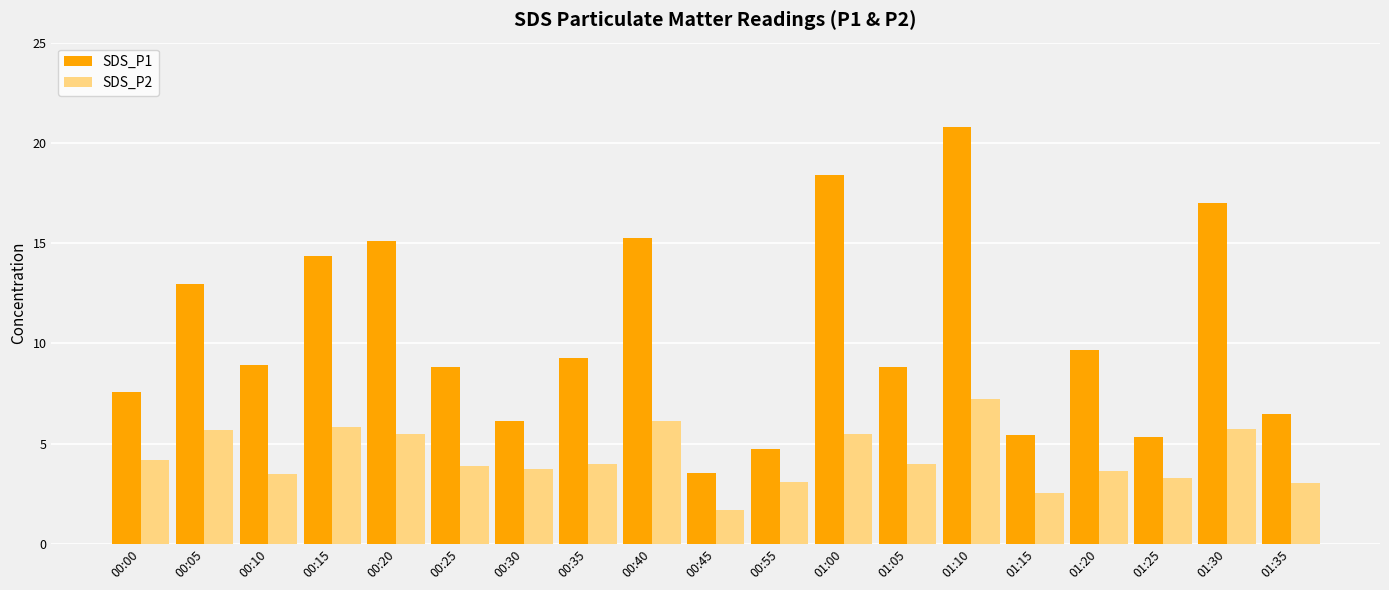

Which series changed the most between 00:40 and 01:35?

SDS_P1